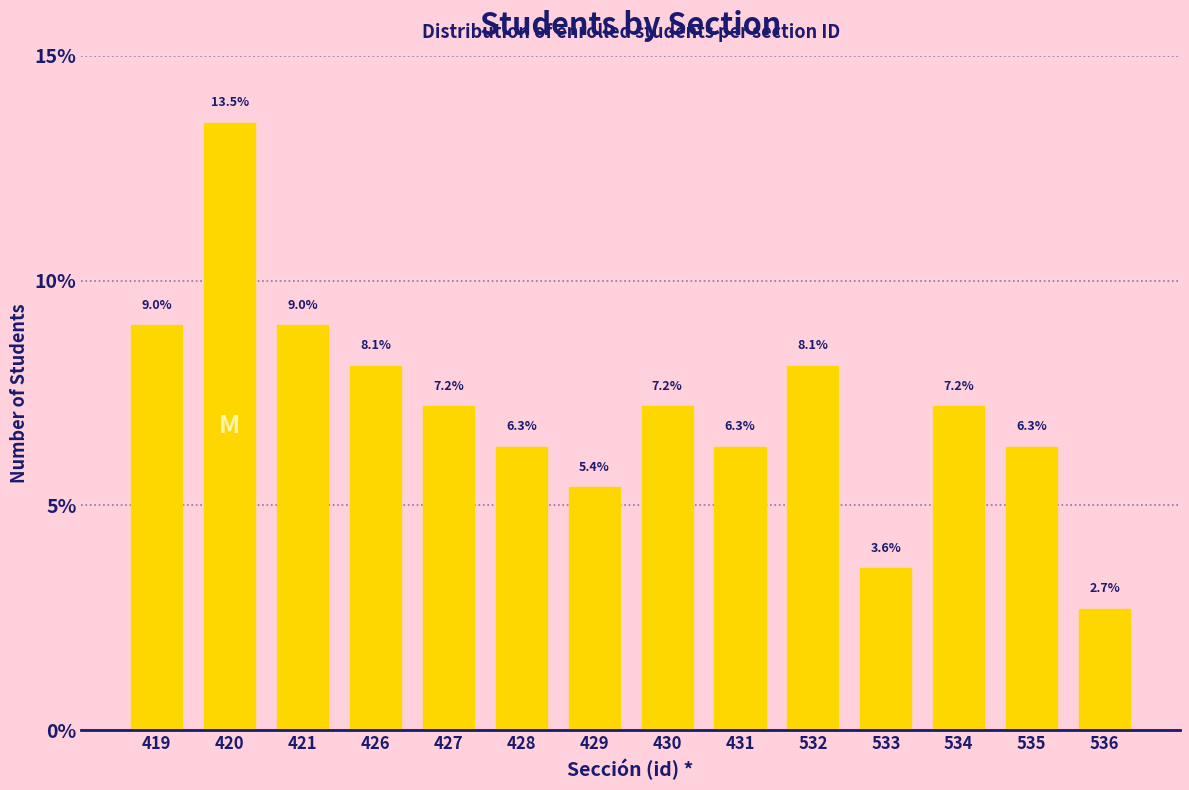

Reading left to right, extract all data points from this chart.

419=9.0	420=13.5	421=9.0	426=8.1	427=7.2	428=6.3	429=5.4	430=7.2	431=6.3	532=8.1	533=3.6	534=7.2	535=6.3	536=2.7